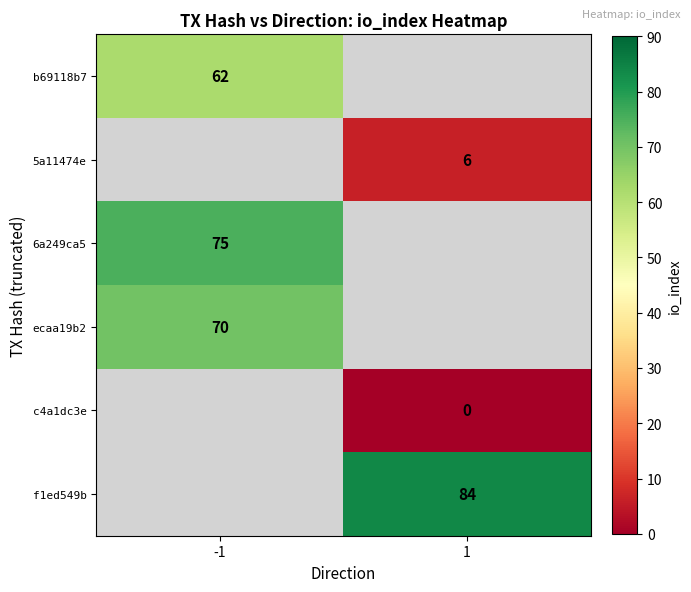

Which label corresponds to the largest value in the chart?

1